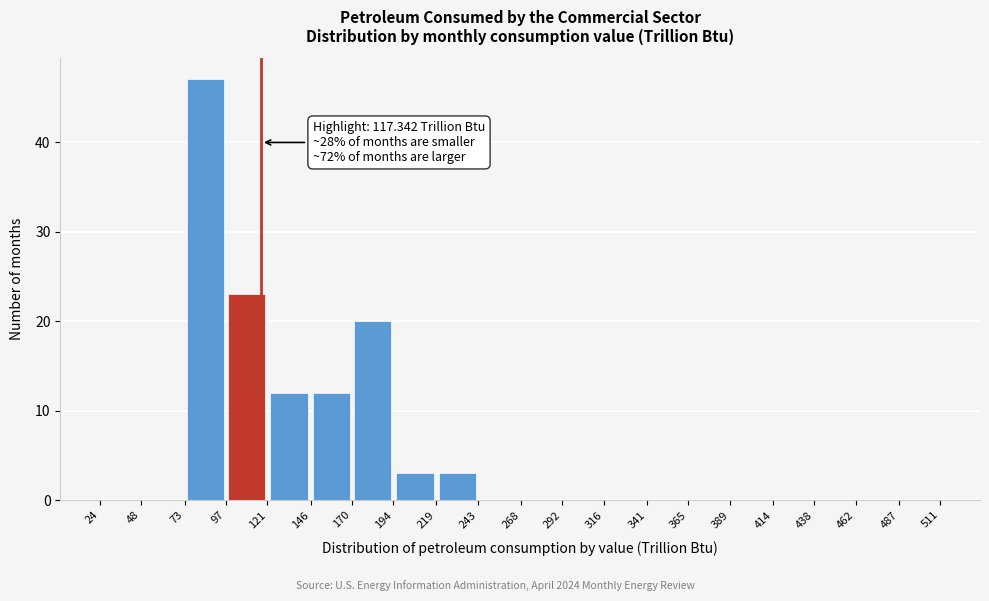

Over which range of the x-axis is the bar tallest?

73 to 97